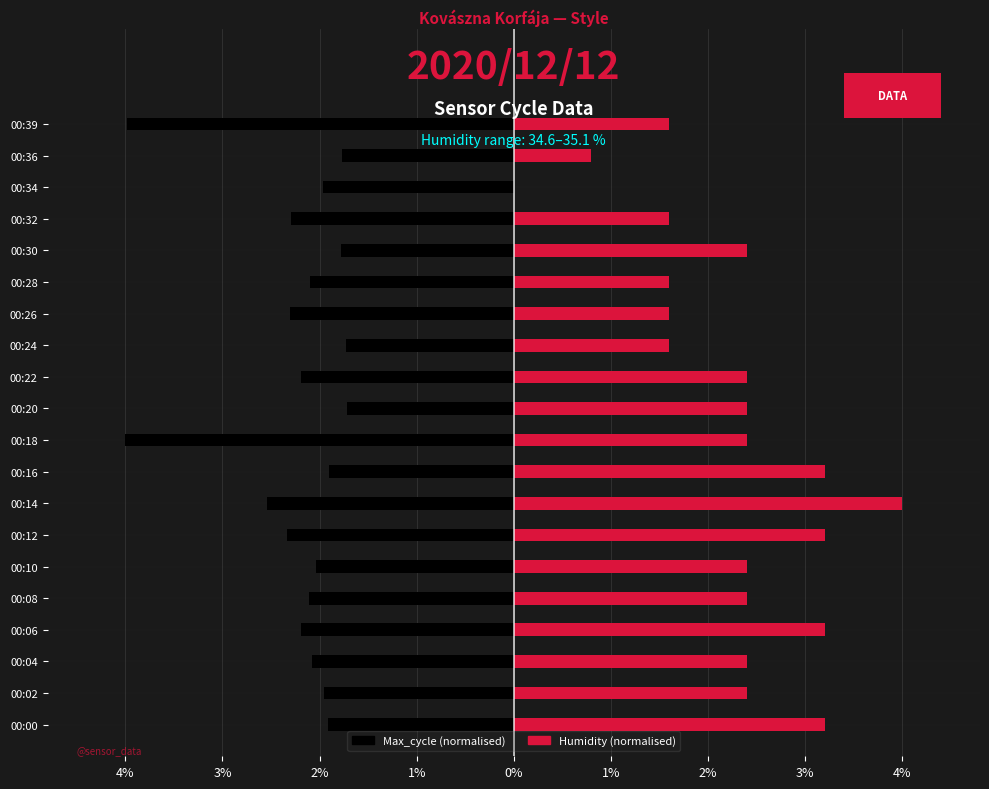

True or false: Max_cycle has a value of -0.6 at 00:00.

False